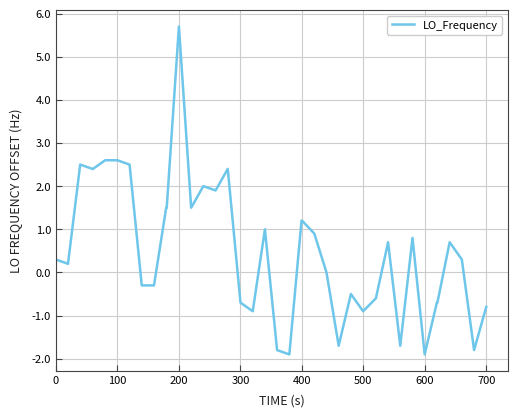

What is the smallest value displayed?

-1.9